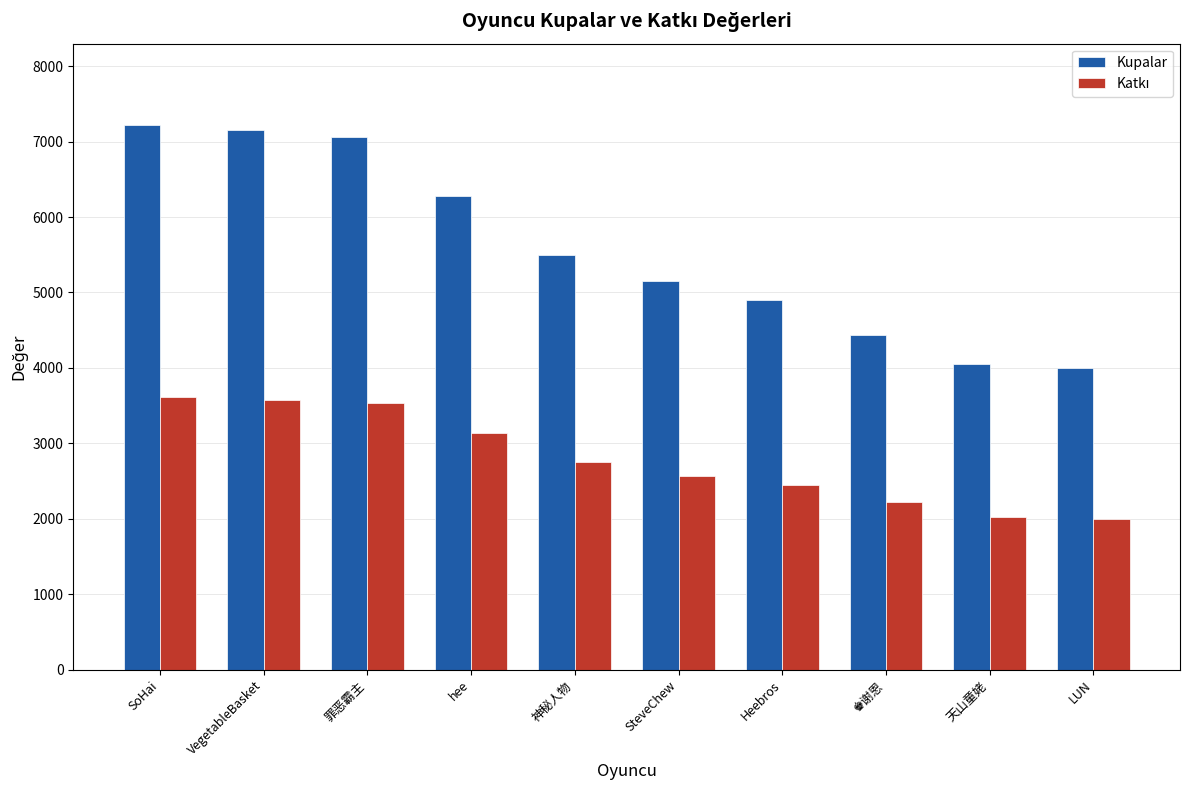

What is the difference between the maximum and minimum values in the Kupalar series?

3215